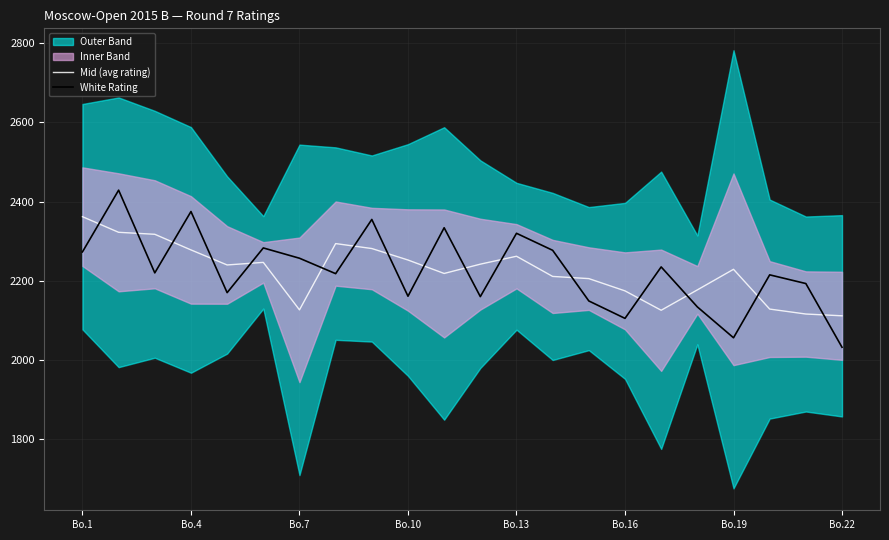

How many times do White Rating and Mid (avg rating) cross each other?

16